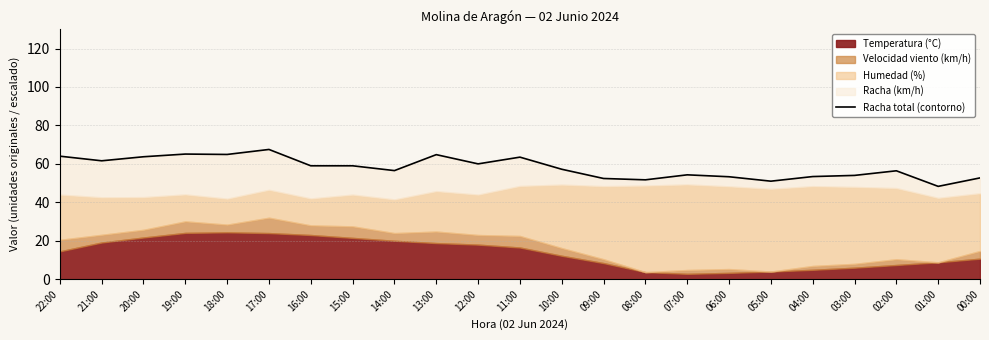

How many points are higher than both their immediate neighbors (excluding endpoints)?

6